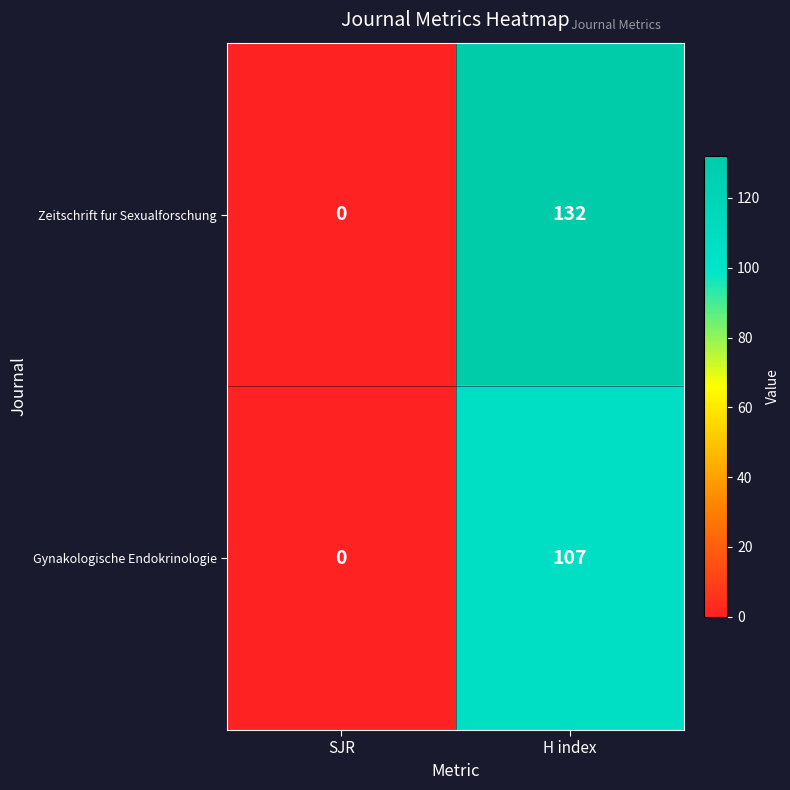

Which category has the highest value in the Gynakologische Endokrinologie series?

H index